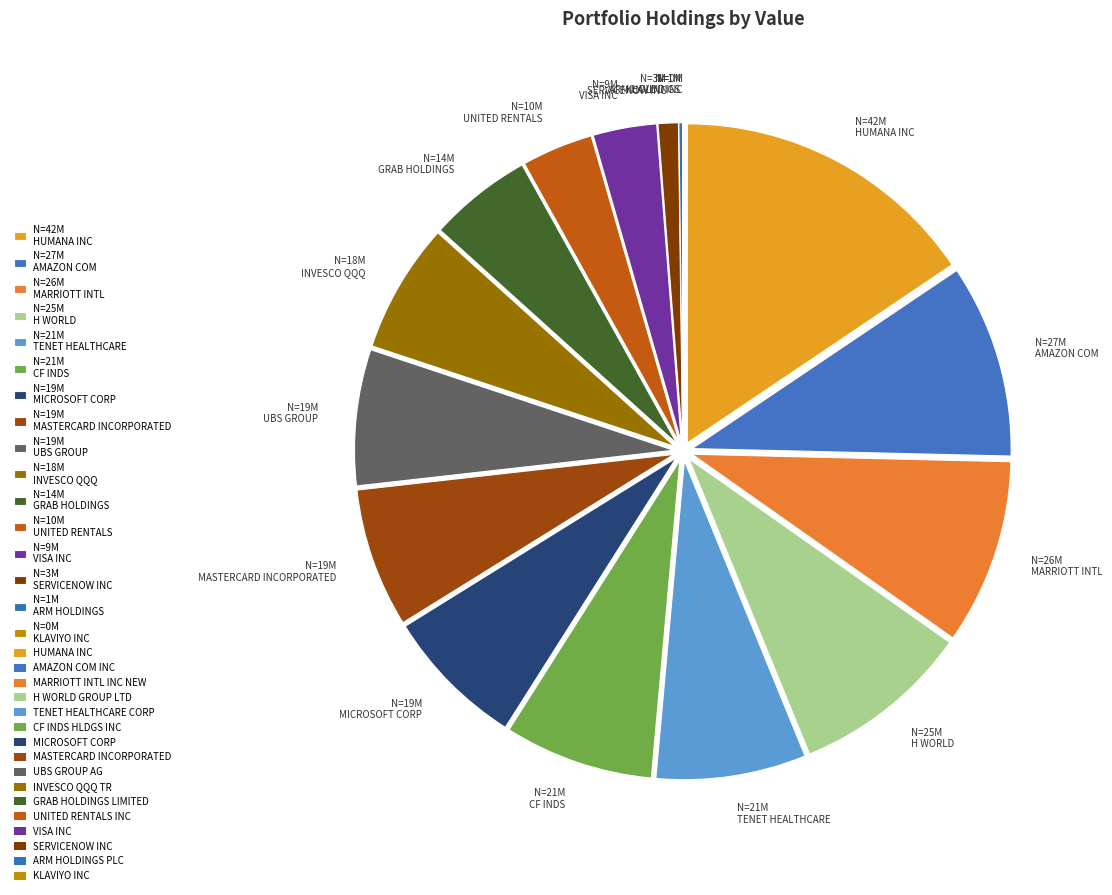

Combined, do N=42M HUMANA INC and N=19M MICROSOFT CORP account for over 50%?

No